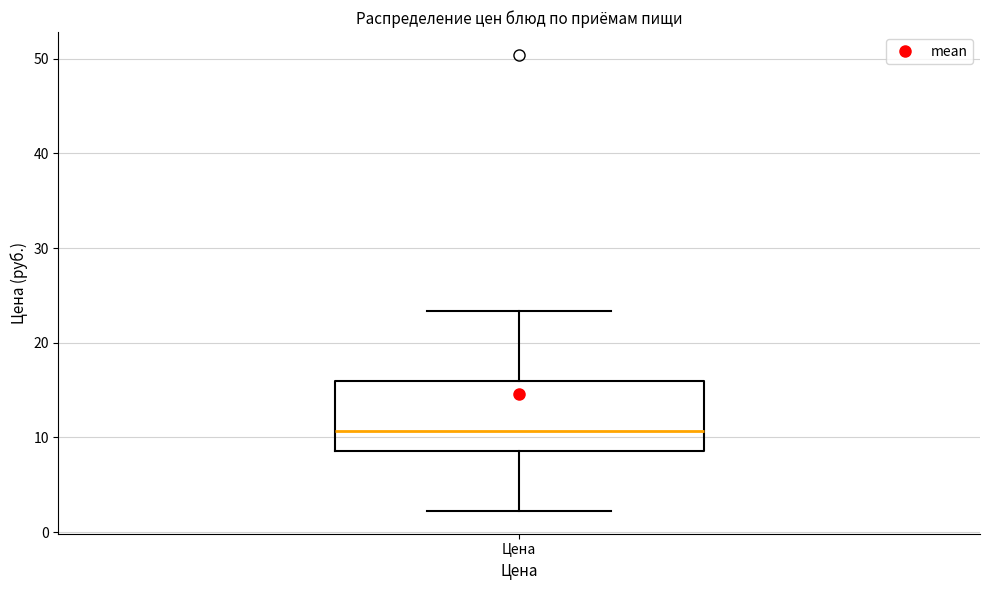

Where does the lower whisker of the box for Цена end on the y-axis? The values are not printed on the chart, so give them approximately, as read against the axis.

2